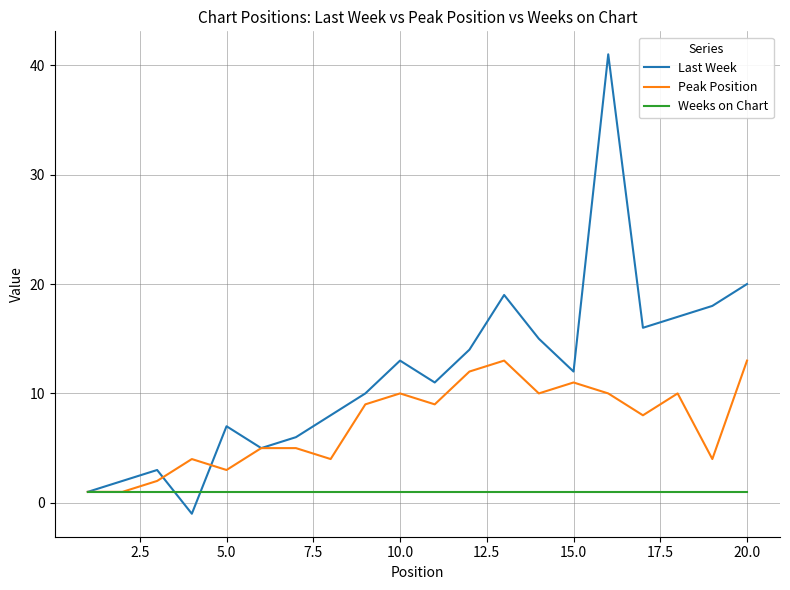

Rank the series by their maximum value, from lowest to highest.

Weeks on Chart, Peak Position, Last Week